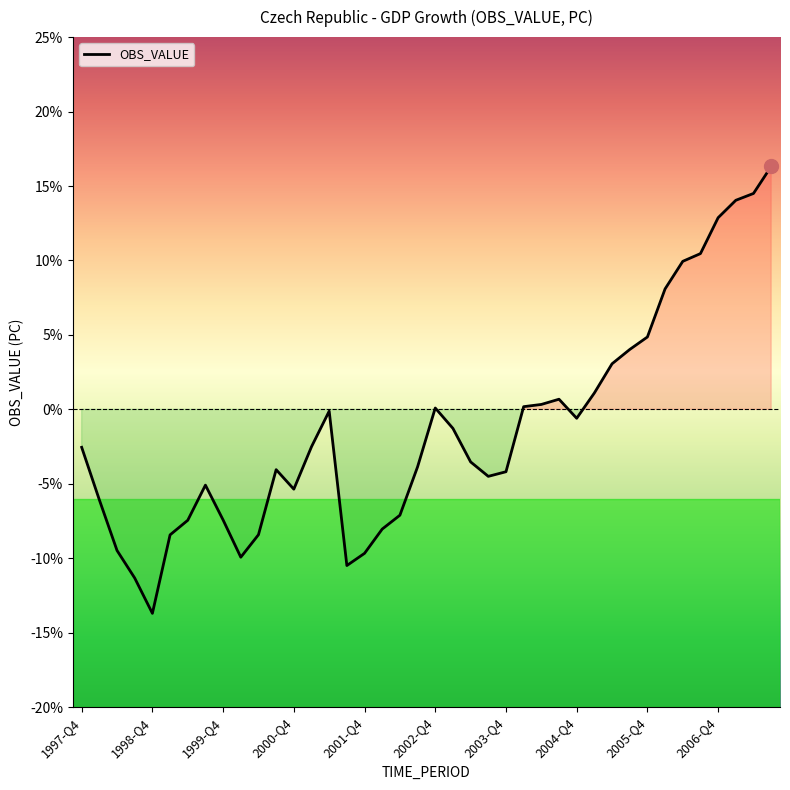

What is the greatest value displayed?

16.3